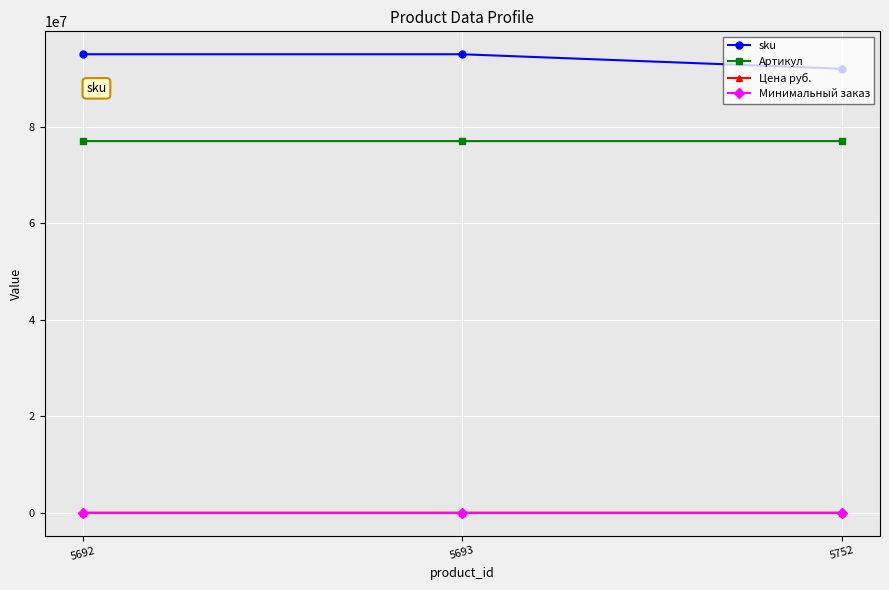

What is the minimum value for Артикул?

77003748